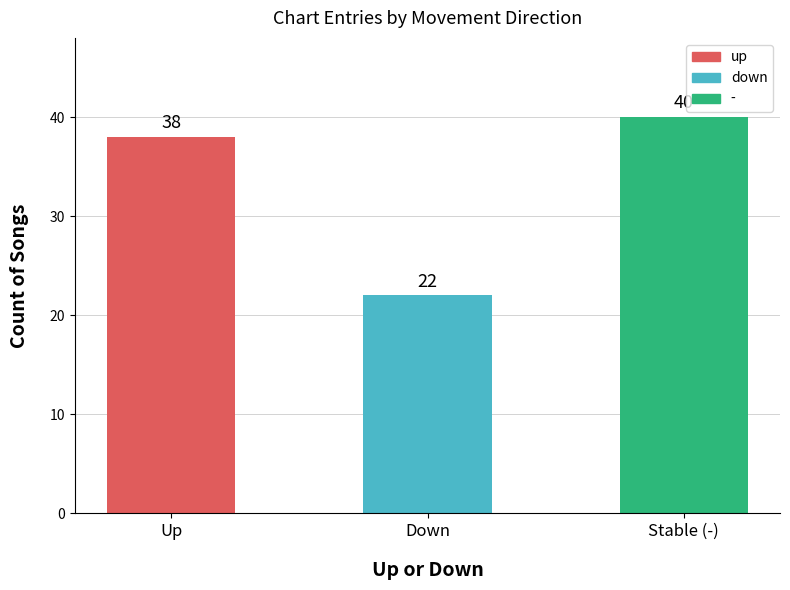

How many categories are shown in the chart?

3